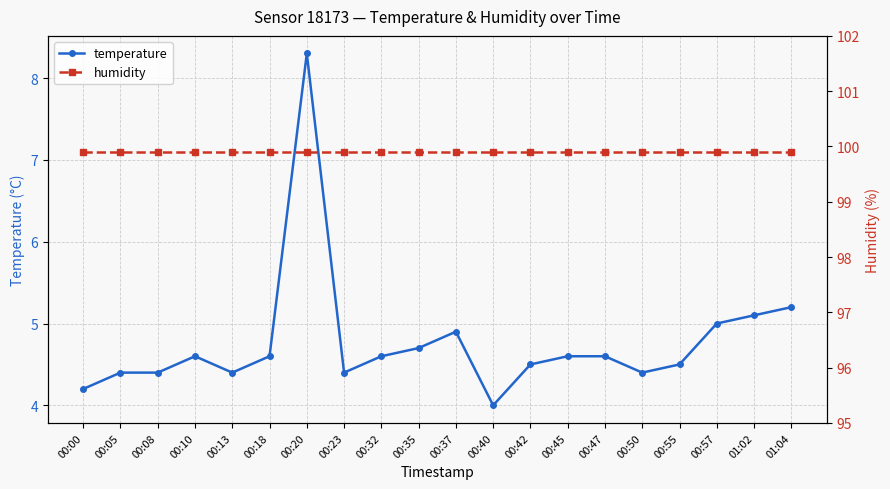

At which category does temperature reach its first local valley?

00:13